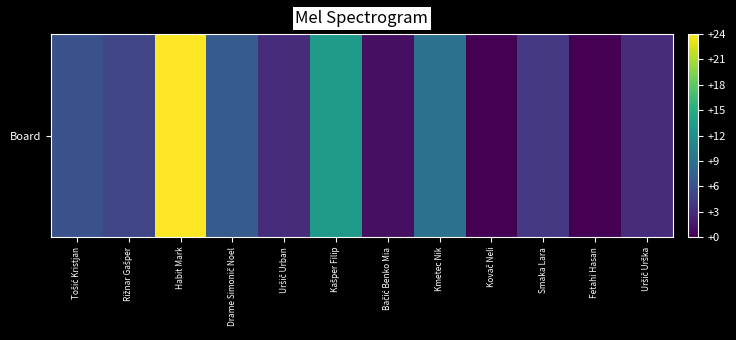

Reading right to left, transcribe all the data shown in this chart.

Uršič Urška=3	Fetahi Hasan=0	Smaka Lara=4	Kovač Neli=0	Kmetec Nik=9	Bačić Benko Mia=1	Kašper Filip=13	Uršič Urban=3	Drame Simonič Noel=7	Habit Mark=24	Rižnar Gašper=5	Tošić Kristjan=6